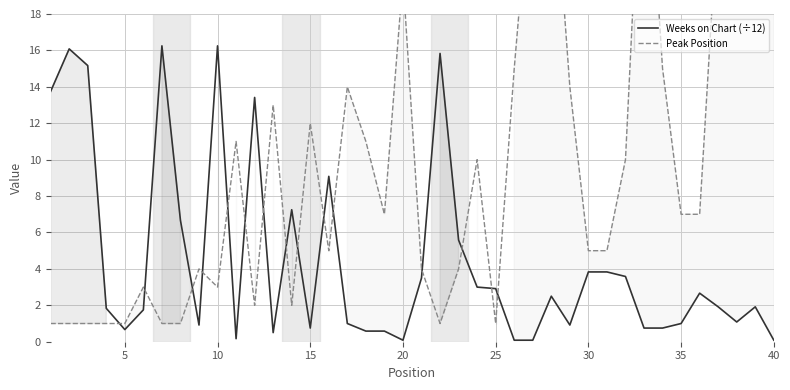

At which category is the sum across all series the highest?

40